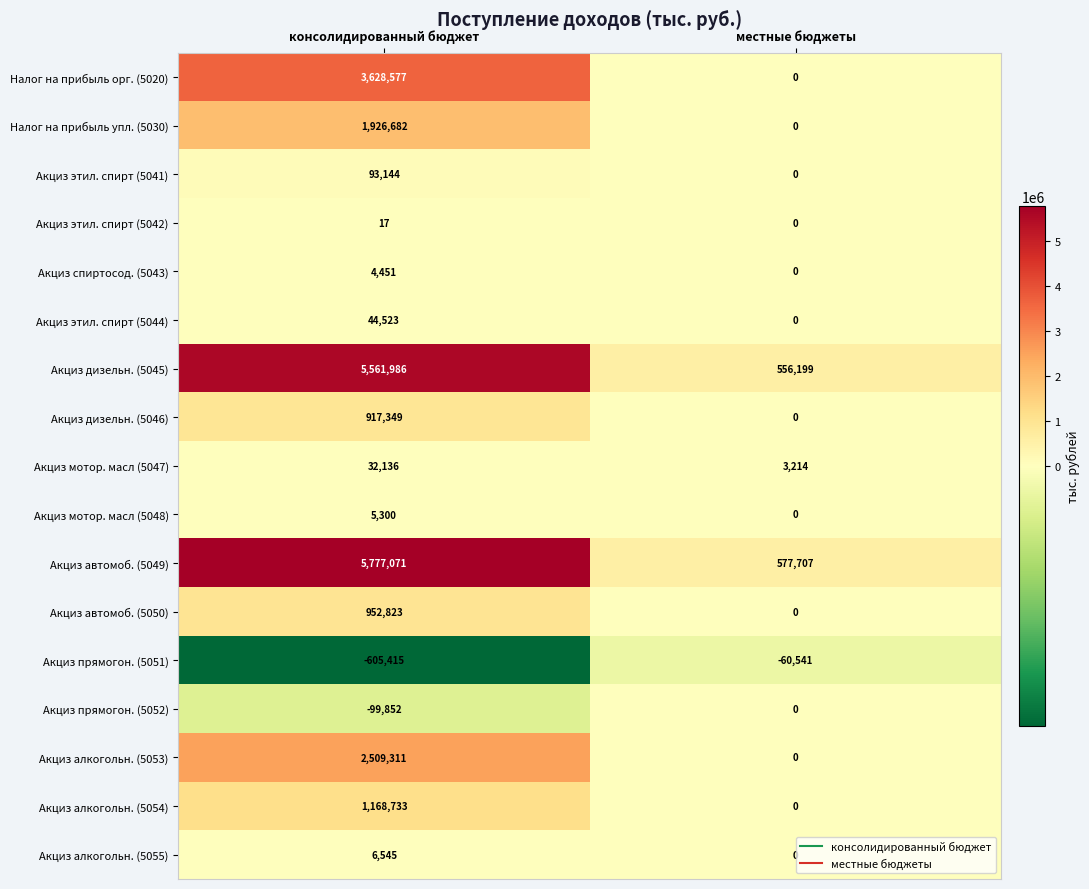

The value of Акциз алкогольн. (5055) at консолидированный бюджет is 6545. True or false?

True